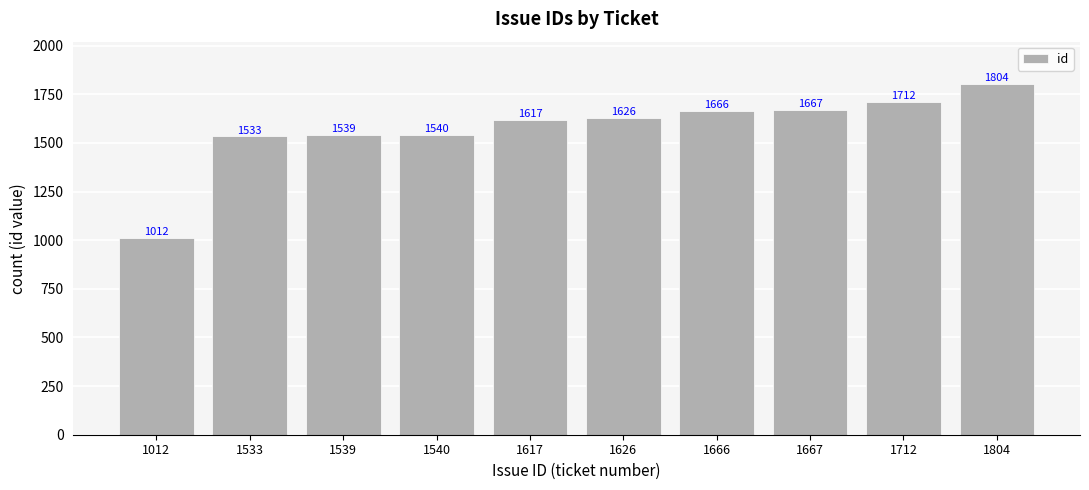

Approximately how many times larger is the value at 1804 compared to 1667?

1.1